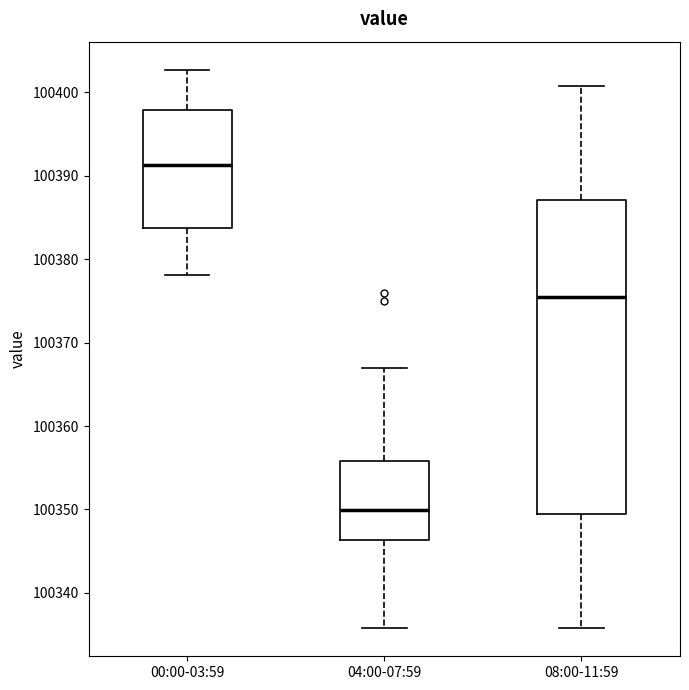

Which box has the lowest median line?

04:00-07:59